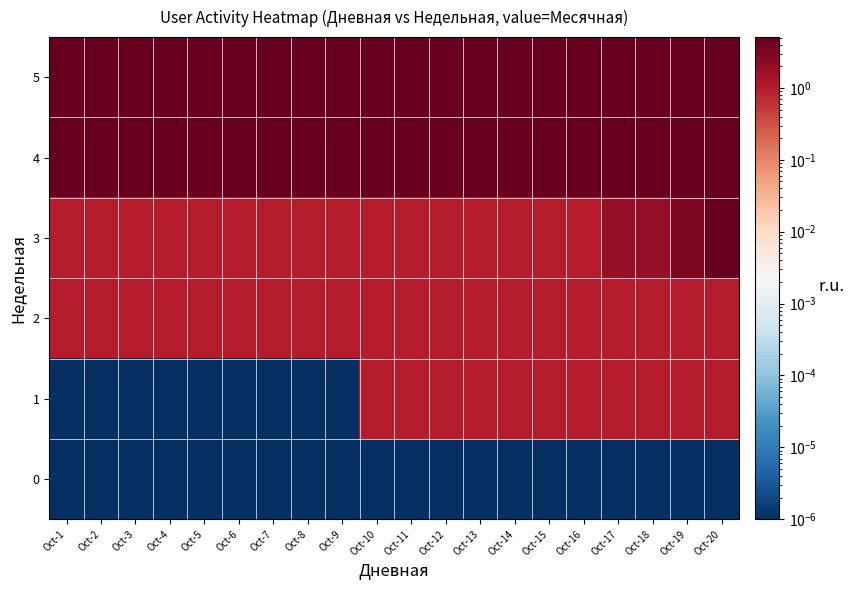

Reading left to right, transcribe all the data shown in this chart.

0: Oct-1=0.0	Oct-2=0.0	Oct-3=0.0	Oct-4=0.0	Oct-5=0.0	Oct-6=0.0	Oct-7=0.0	Oct-8=0.0	Oct-9=0.0	Oct-10=0.0	Oct-11=0.0	Oct-12=0.0	Oct-13=0.0	Oct-14=0.0	Oct-15=0.0	Oct-16=0.0	Oct-17=0.0	Oct-18=0.0	Oct-19=0.0	Oct-20=0.0
1: Oct-1=0.0	Oct-2=0.0	Oct-3=0.0	Oct-4=0.0	Oct-5=0.0	Oct-6=0.0	Oct-7=0.0	Oct-8=0.0	Oct-9=0.0	Oct-10=1.0	Oct-11=1.0	Oct-12=1.0	Oct-13=1.0	Oct-14=1.0	Oct-15=1.0	Oct-16=1.0	Oct-17=1.0	Oct-18=1.0	Oct-19=1.0	Oct-20=1.0
2: Oct-1=1.0	Oct-2=1.0	Oct-3=1.0	Oct-4=1.0	Oct-5=1.0	Oct-6=1.0	Oct-7=1.0	Oct-8=1.0	Oct-9=1.0	Oct-10=1.0	Oct-11=1.0	Oct-12=1.0	Oct-13=1.0	Oct-14=1.0	Oct-15=1.0	Oct-16=1.0	Oct-17=1.0	Oct-18=1.0	Oct-19=1.0	Oct-20=1.0
3: Oct-1=1.0	Oct-2=1.0	Oct-3=1.0	Oct-4=1.0	Oct-5=1.0	Oct-6=1.0	Oct-7=1.0	Oct-8=1.0	Oct-9=1.0	Oct-10=1.0	Oct-11=1.0	Oct-12=1.0	Oct-13=1.0	Oct-14=1.0	Oct-15=1.0	Oct-16=1.0	Oct-17=2.0	Oct-18=2.0	Oct-19=3.0	Oct-20=5.0
4: Oct-1=5.0	Oct-2=5.0	Oct-3=5.0	Oct-4=5.0	Oct-5=5.0	Oct-6=5.0	Oct-7=5.0	Oct-8=5.0	Oct-9=5.0	Oct-10=5.0	Oct-11=5.0	Oct-12=5.0	Oct-13=5.0	Oct-14=5.0	Oct-15=5.0	Oct-16=5.0	Oct-17=5.0	Oct-18=5.0	Oct-19=5.0	Oct-20=5.0
5: Oct-1=5.0	Oct-2=5.0	Oct-3=5.0	Oct-4=5.0	Oct-5=5.0	Oct-6=5.0	Oct-7=5.0	Oct-8=5.0	Oct-9=5.0	Oct-10=5.0	Oct-11=5.0	Oct-12=5.0	Oct-13=5.0	Oct-14=5.0	Oct-15=5.0	Oct-16=5.0	Oct-17=5.0	Oct-18=5.0	Oct-19=5.0	Oct-20=5.0